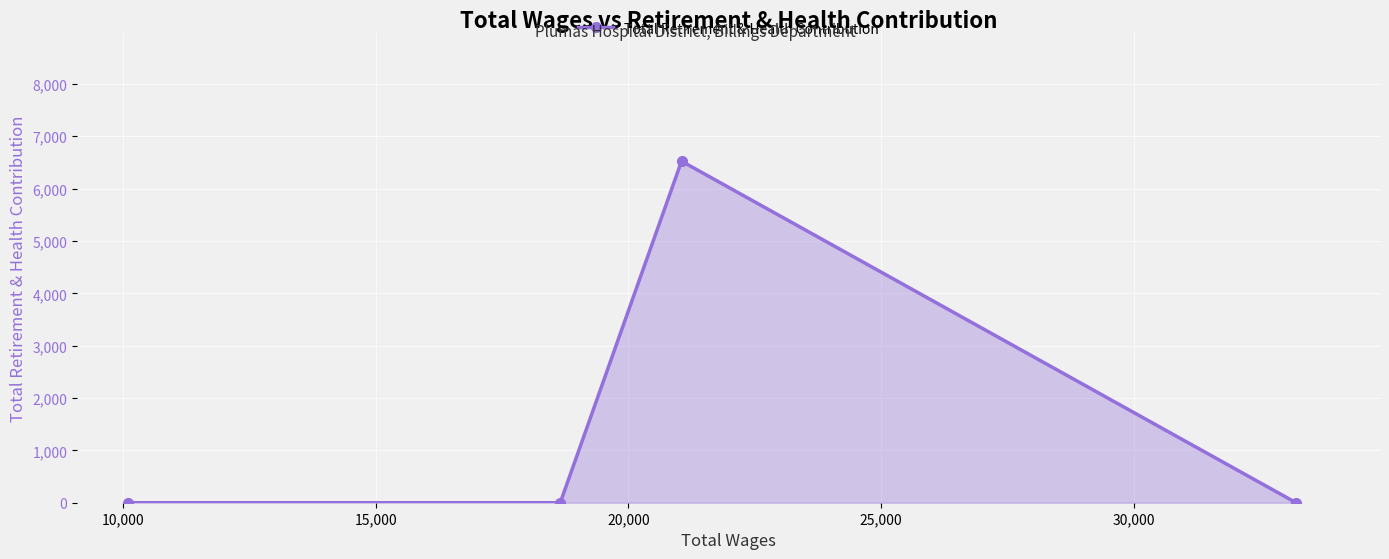

What is the maximum value shown in the chart?

6524